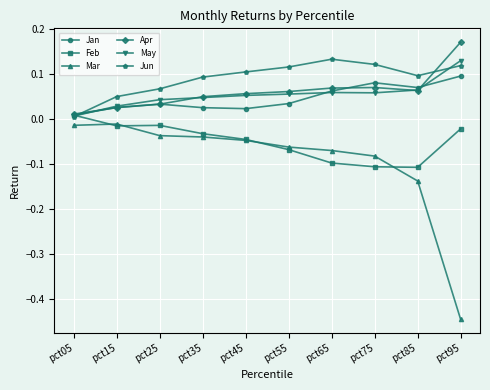

Which series changed the most between pct15 and pct35?

Jun